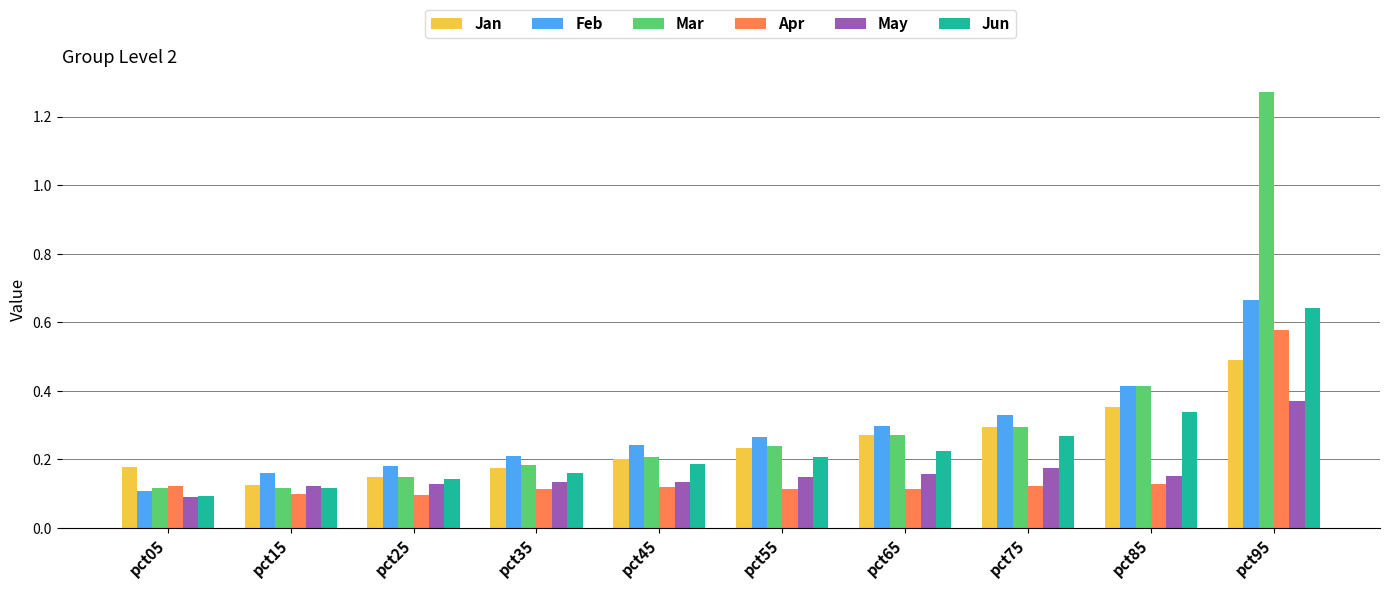

What is the difference between the maximum and second lowest values in the Mar series?

1.2